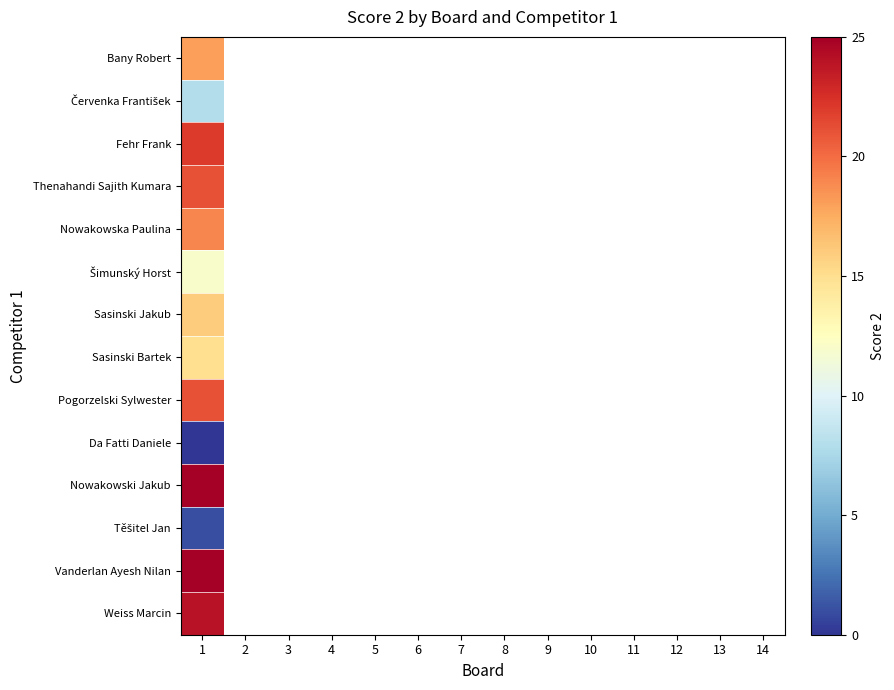

How many positive values does the Fehr Frank series have?

1